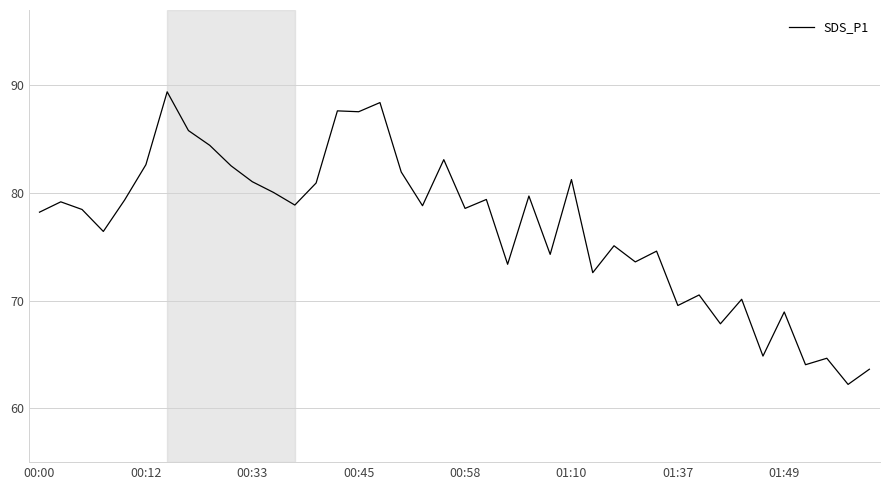

What is the greatest value displayed?

89.4